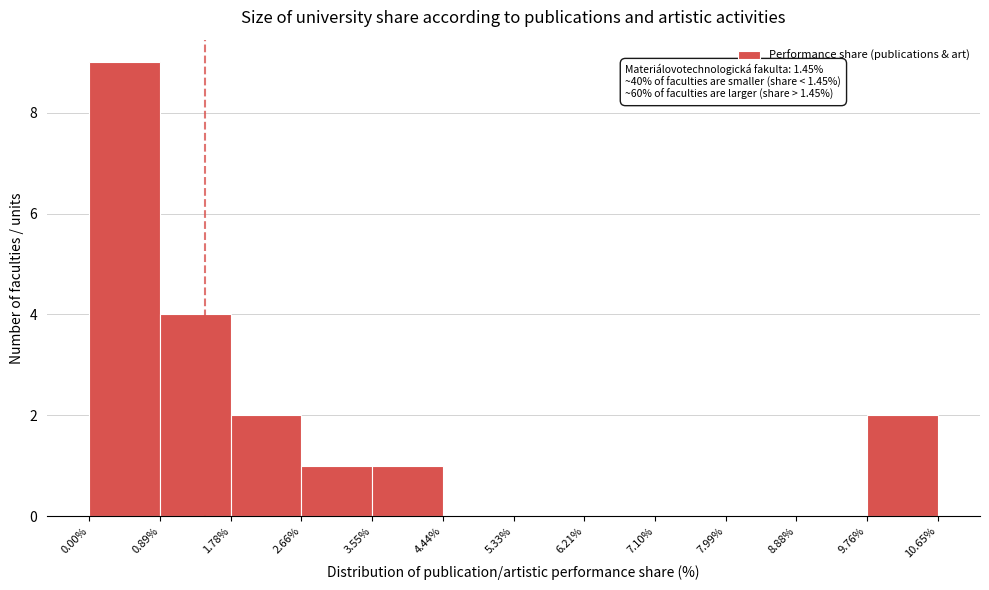

Over which range of the x-axis is the bar tallest?

0.00% to 0.89%